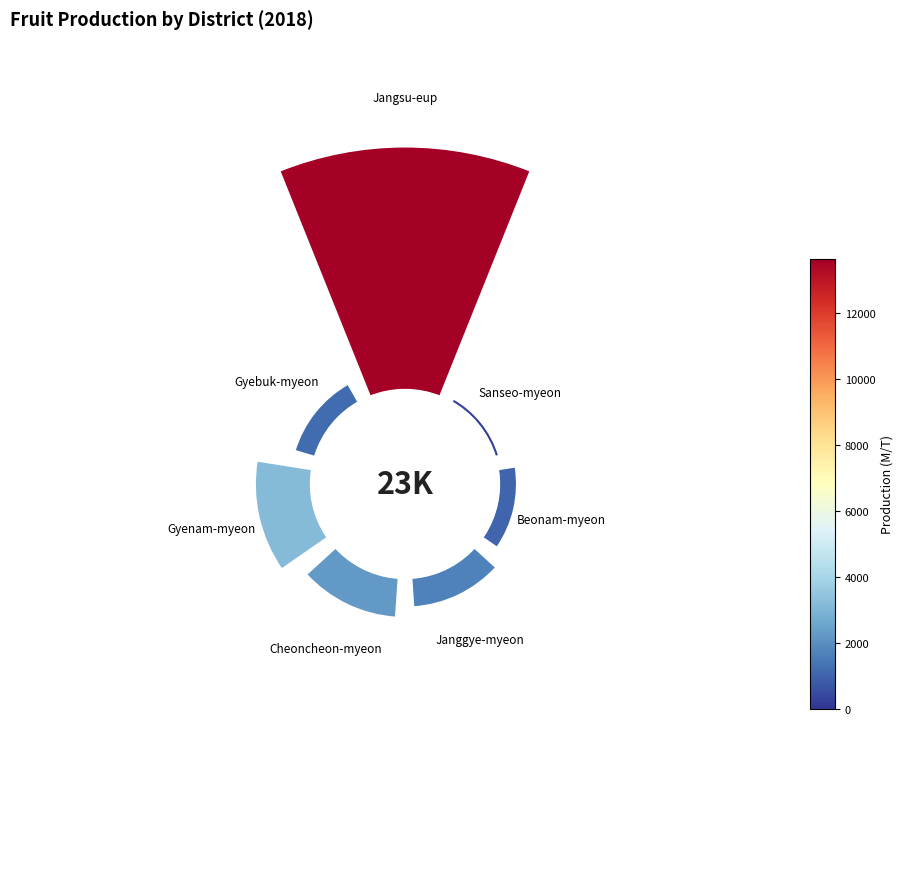

True or false: 0.8 accounts for 1% of the total.

False